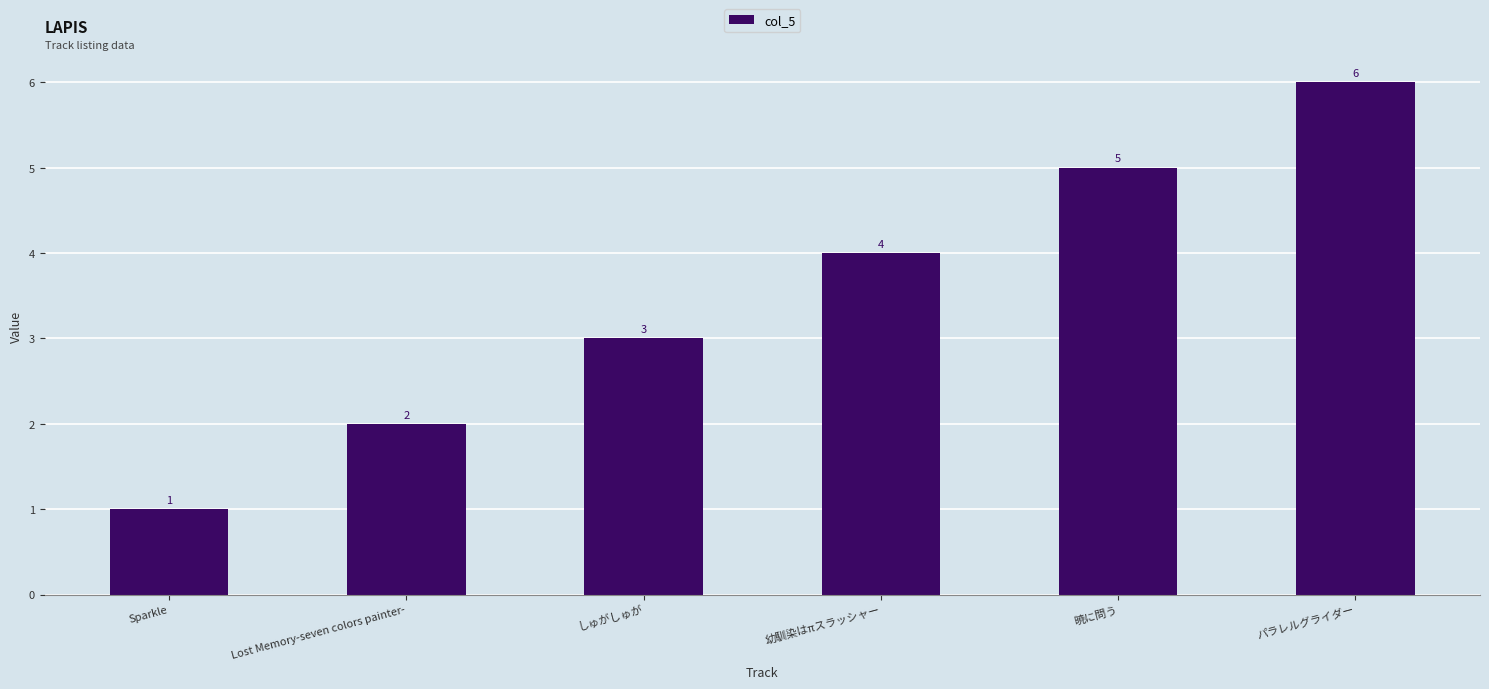

What is the change in value from しゅがしゅが to 幼馴染はπスラッシャー?

+1